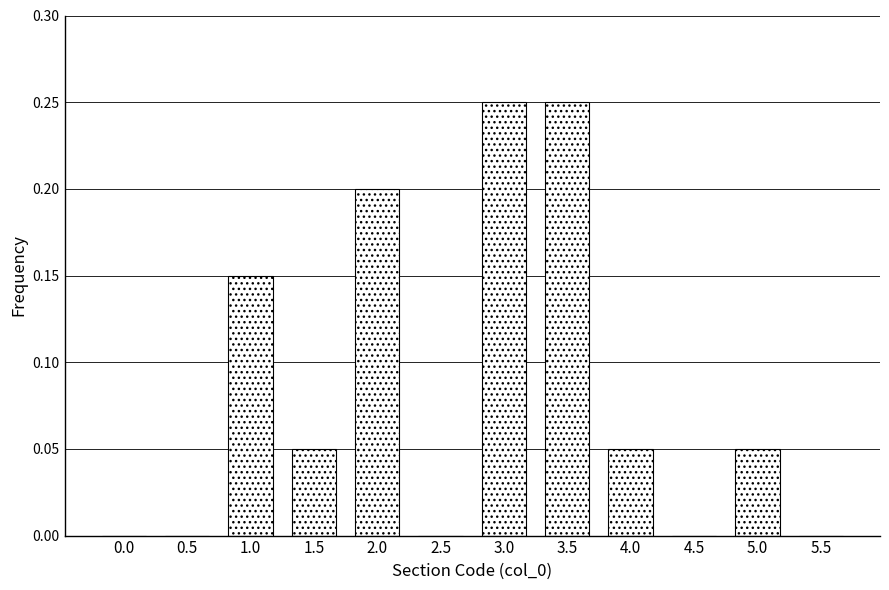

True or false: the data shows 0.2 at 3.5.

True